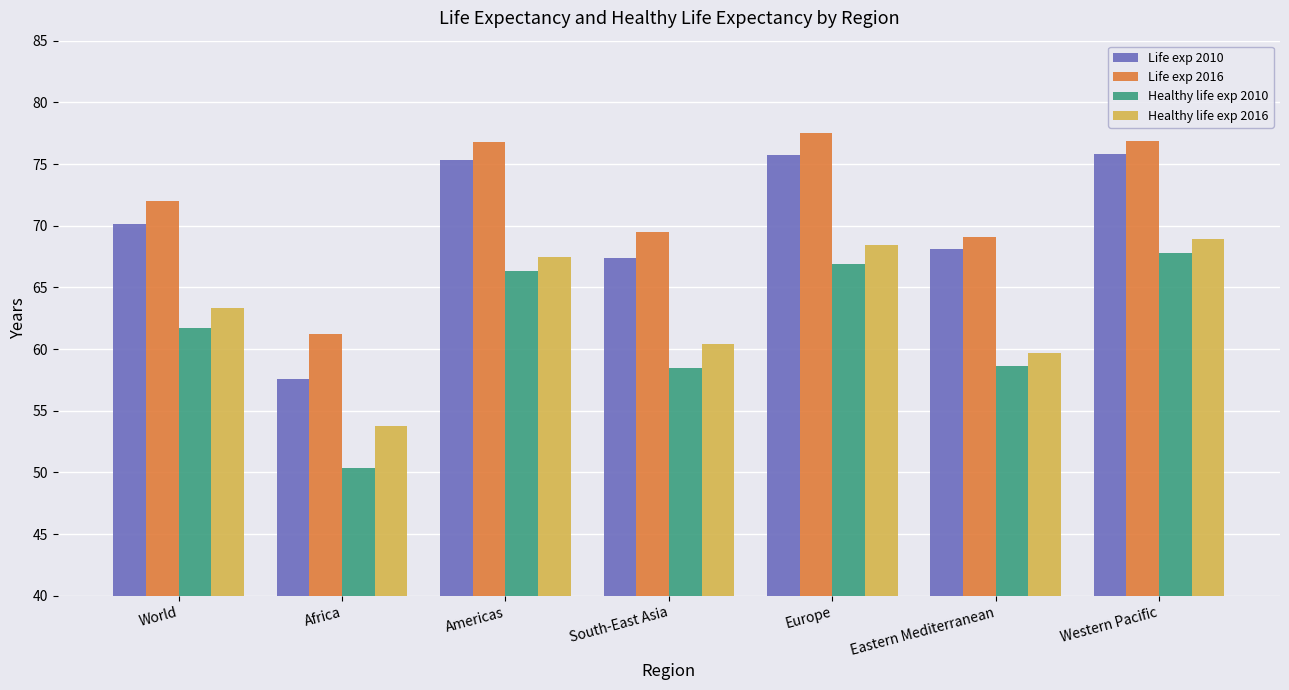

At how many categories does at least one series exceed 64?

6